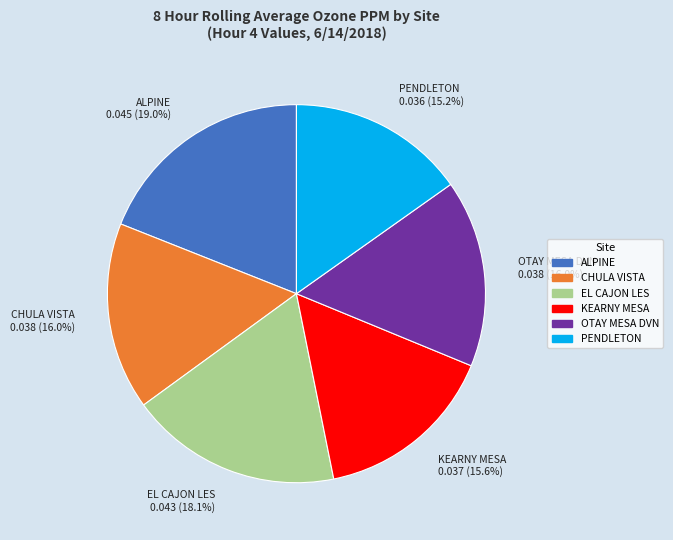

How many segments does this pie chart have?

6